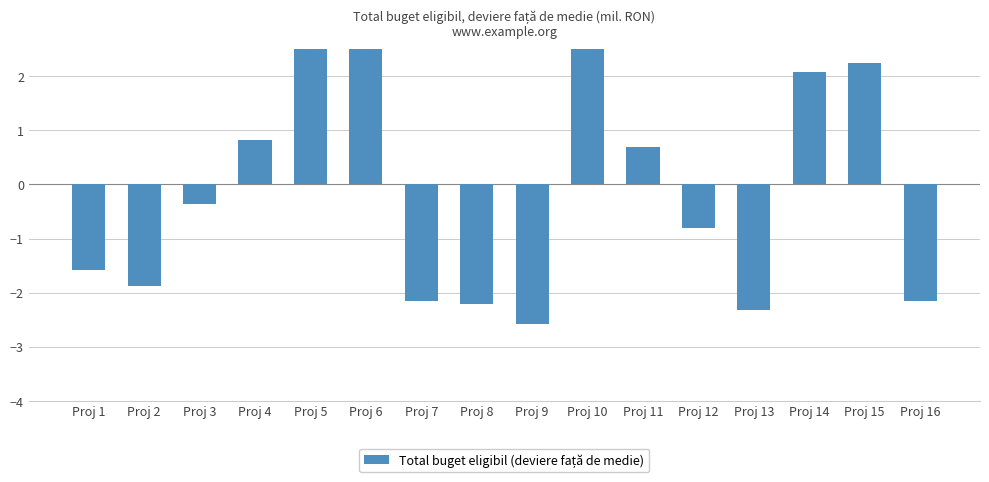

Is it true that the value at Proj 7 is -2.2?

True